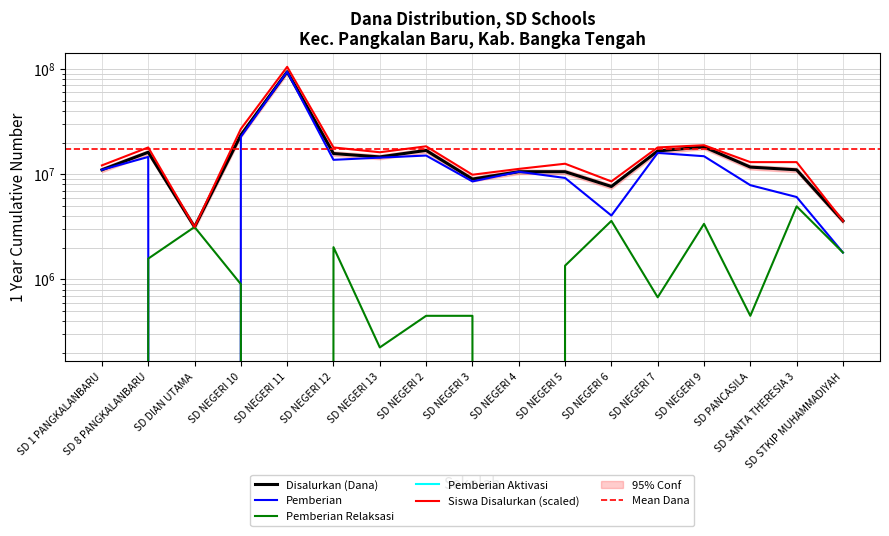

Where does the Disalurkan (Dana) series first go above 11700000?

SD 8 PANGKALANBARU